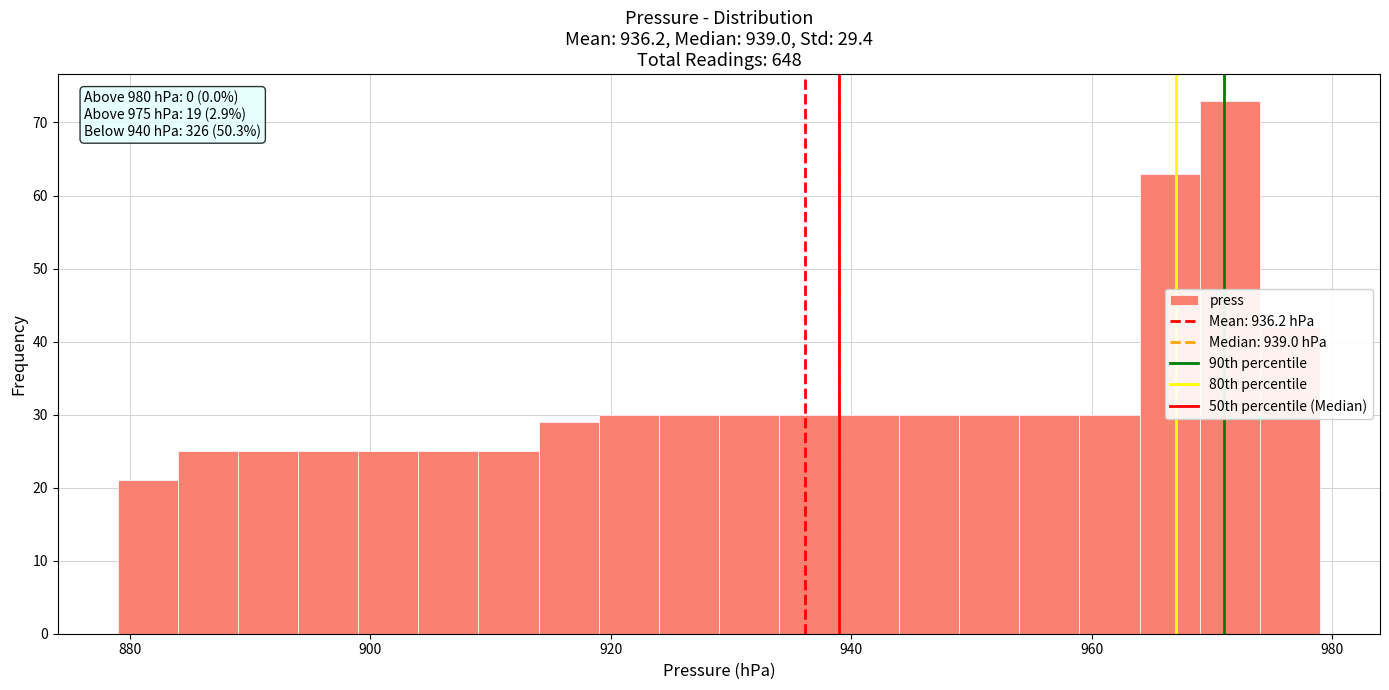

Read against the x-axis, roughly where is the centre of the tallest bar?

972